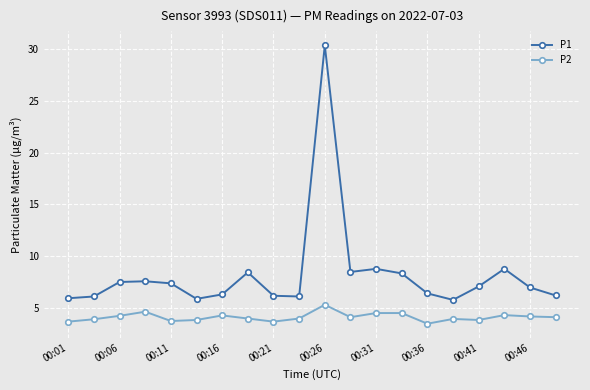

What is the difference between the maximum and minimum values in the P1 series?

24.6